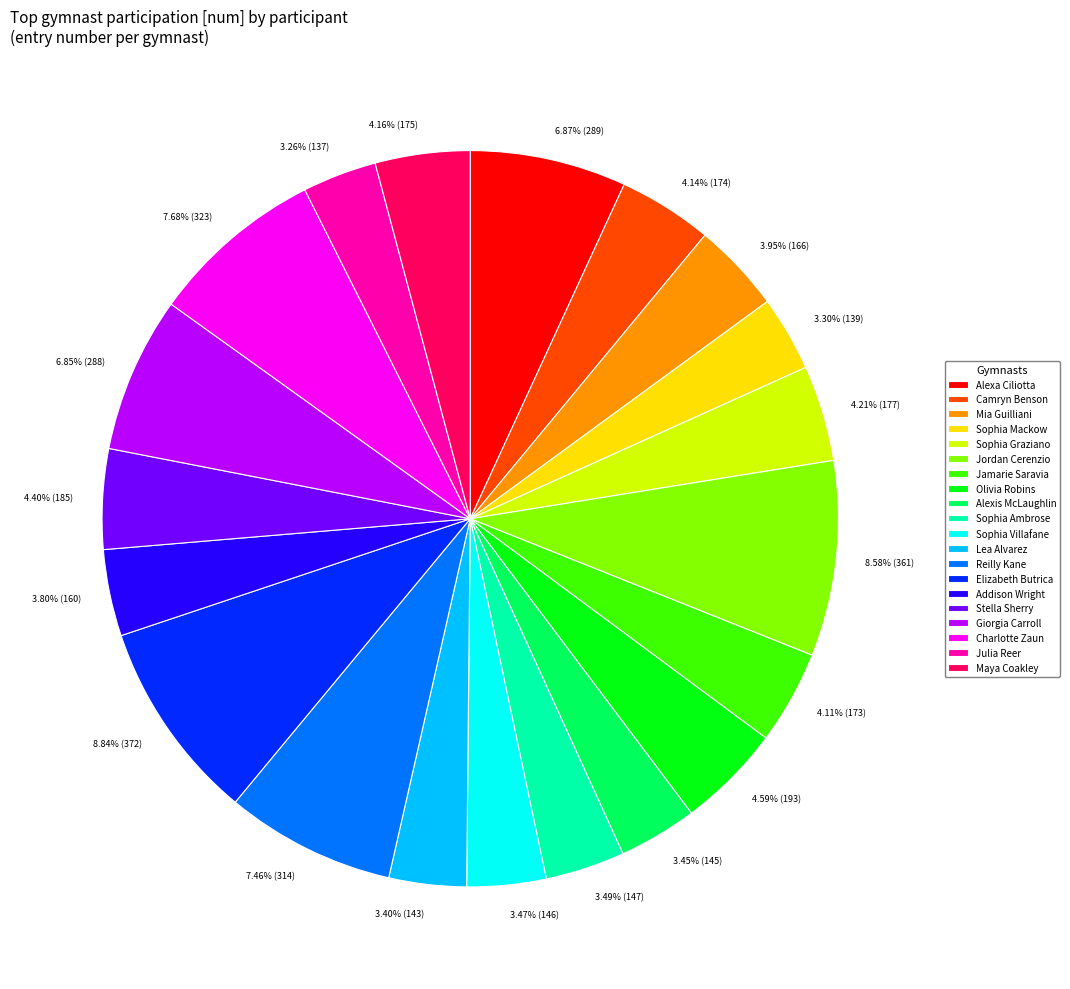

Is the sum of Julia Reer and Stella Sherry greater than half?

No